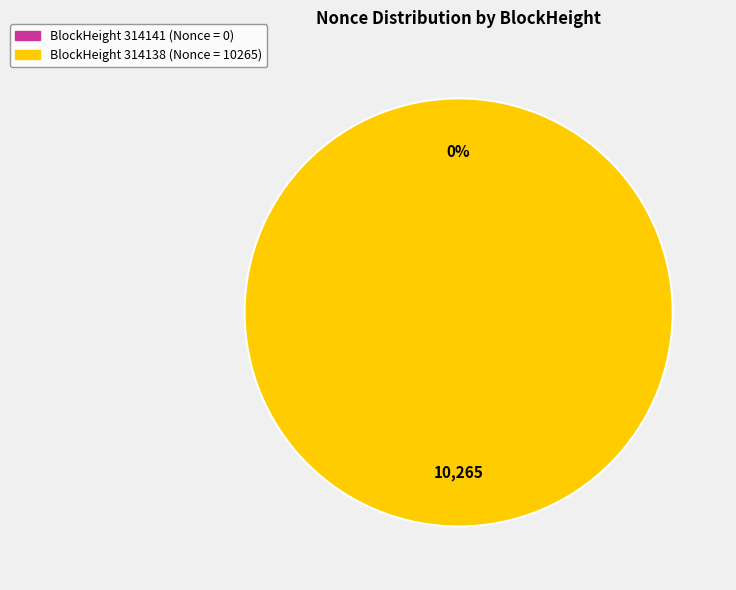

The BlockHeight 314141 (Nonce=0) slice represents 10% of the pie. True or false?

False